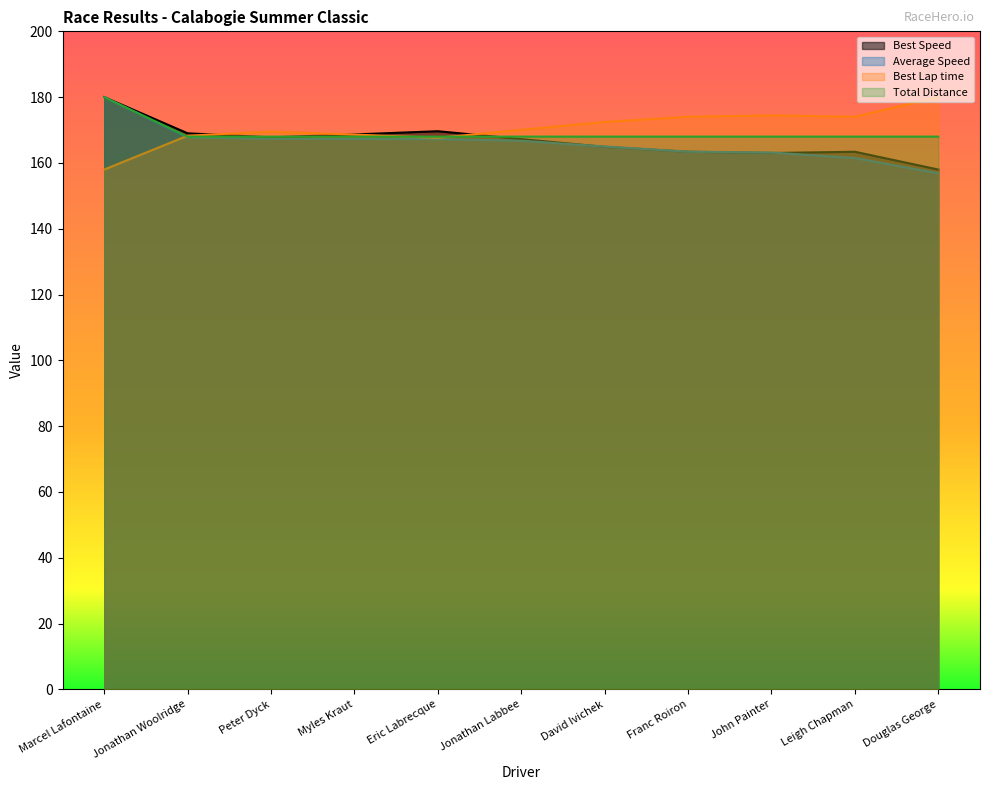

What is the label of the 9th point from the left?

John Painter